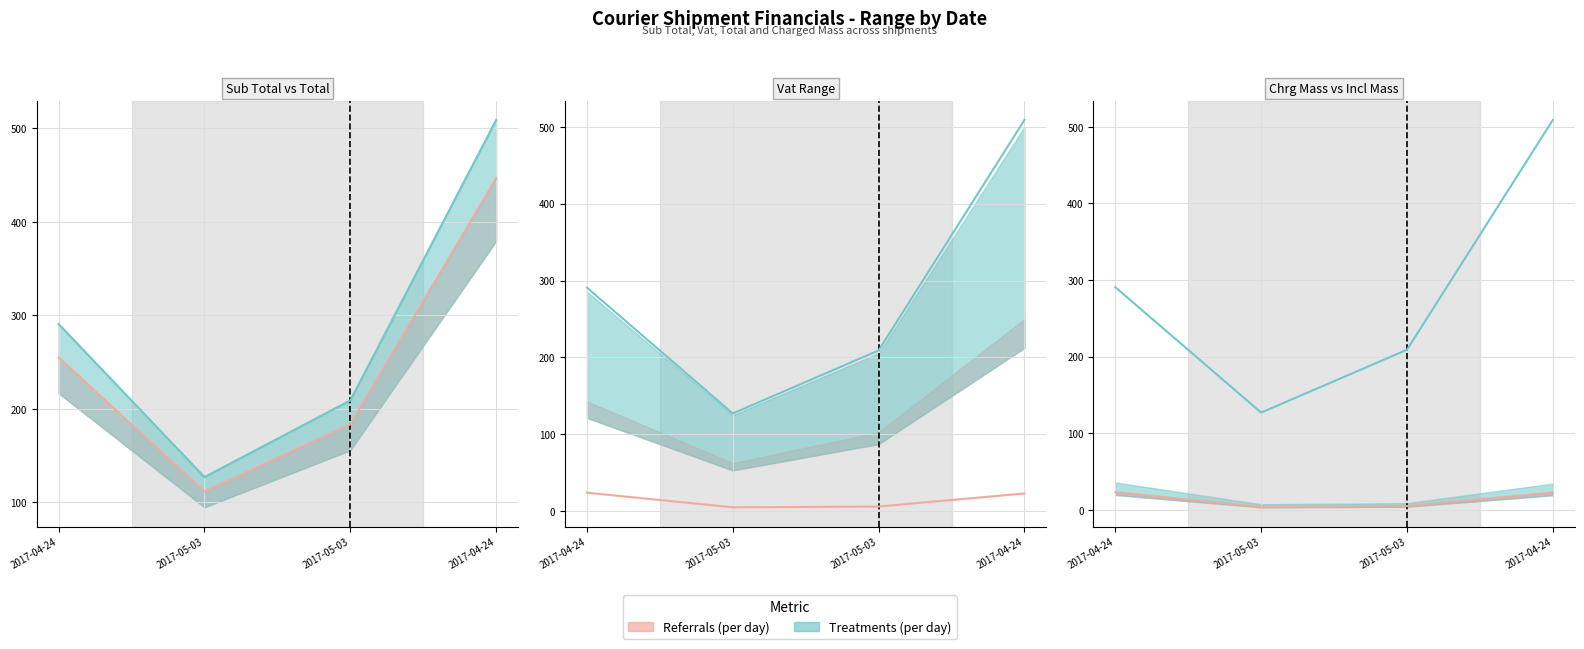

Rank the series at 2017-04-24 from highest to lowest value.

Total, Sub Total, Incl Mass, Chrg Mass